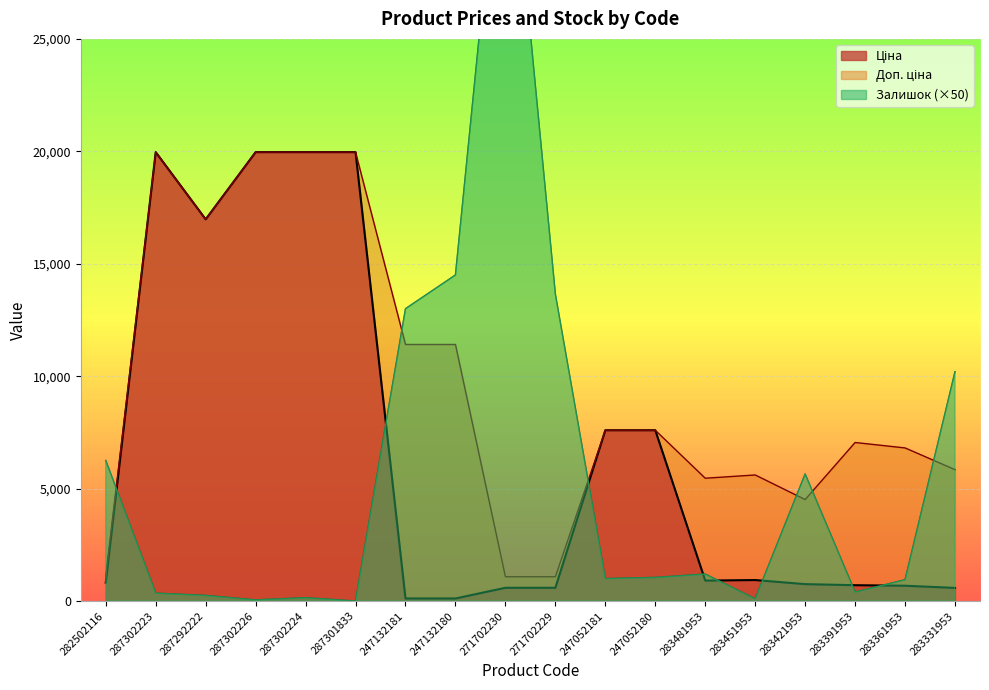

Reading left to right, list all the values displayed in this chart.

Ціна: 818.5	19964.2	16976.3	19964.2	19964.2	19964.2	114.1	114.1	589.9	589.9	7596.5	7596.5	910.4	934.5	752.2	705.1	681.0	584.4
Доп. ціна: 1109.2	19964.2	16976.3	19964.2	19964.2	19964.2	11410.0	11410.0	1081.7	1081.7	7596.5	7596.5	5462.3	5607.2	4513.3	7051.3	6809.8	5843.9
Залишок: 6250.0	350.0	250.0	50.0	150.0	0.0	13000.0	14500.0	36800.0	13650.0	1000.0	1050.0	1200.0	100.0	5650.0	400.0	950.0	10200.0